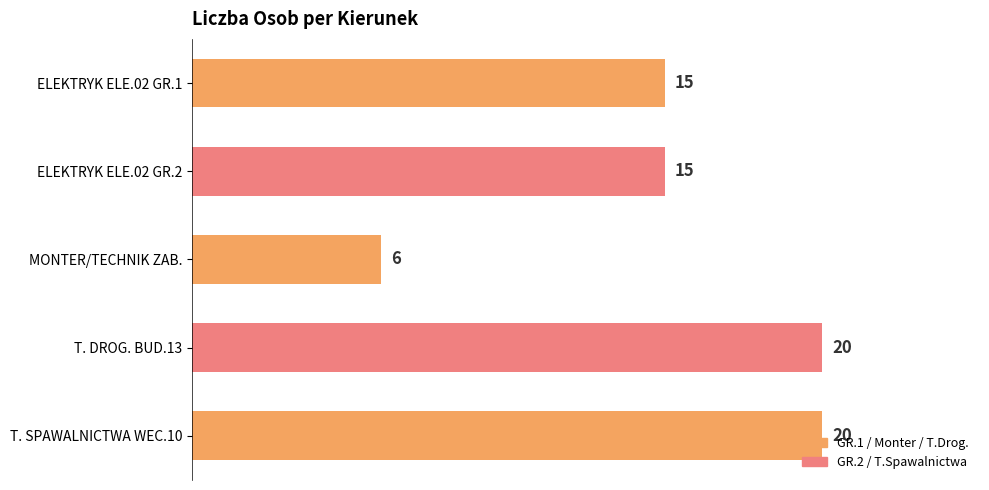

What is the difference between the second highest and second lowest values?

5